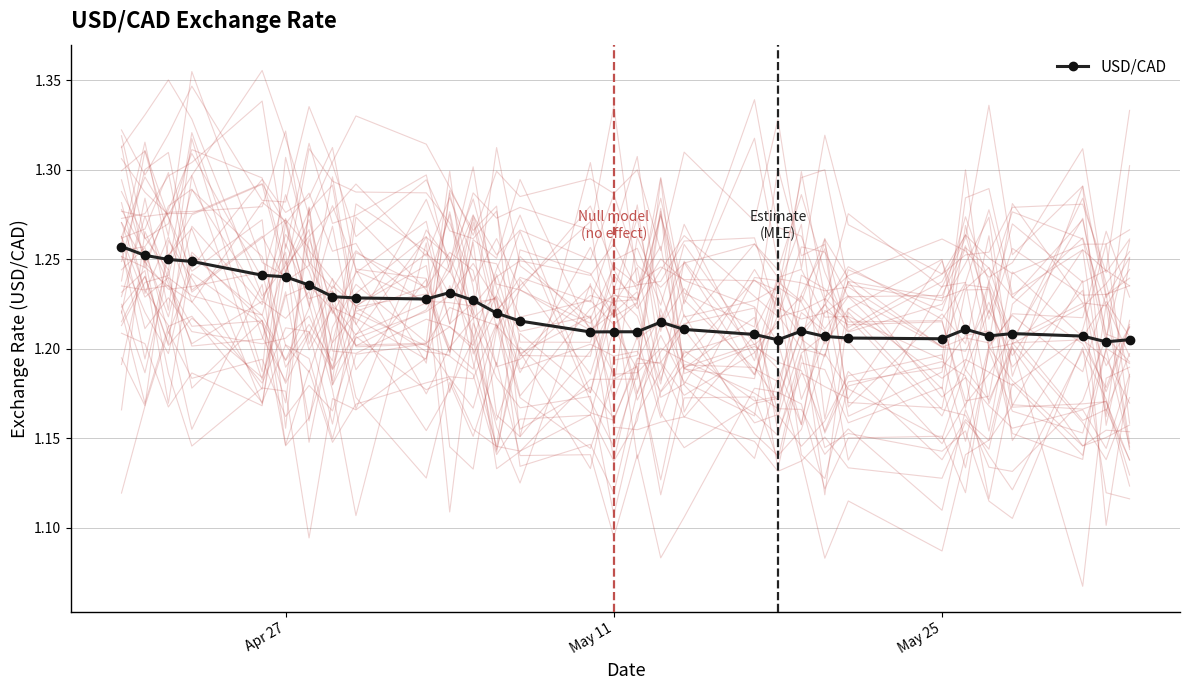

How many USD/CAD values are between 1 and 2?

31